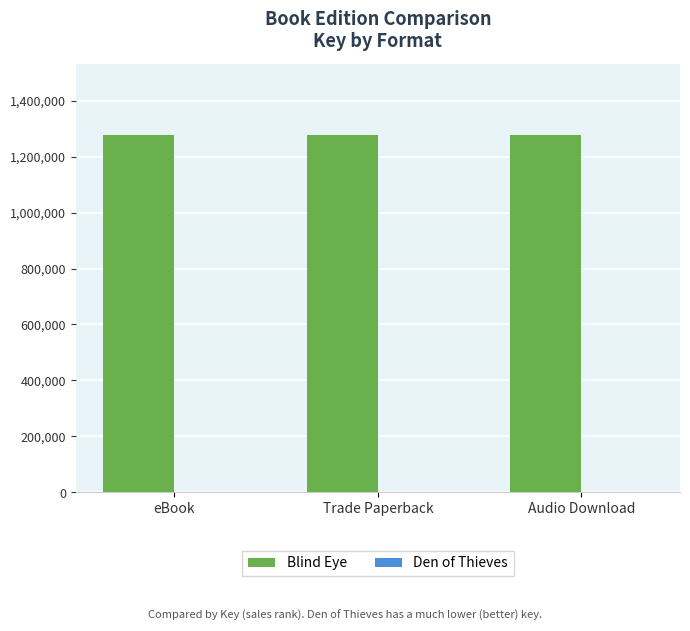

What is the spread (max minus min) of values at eBook?

1276559